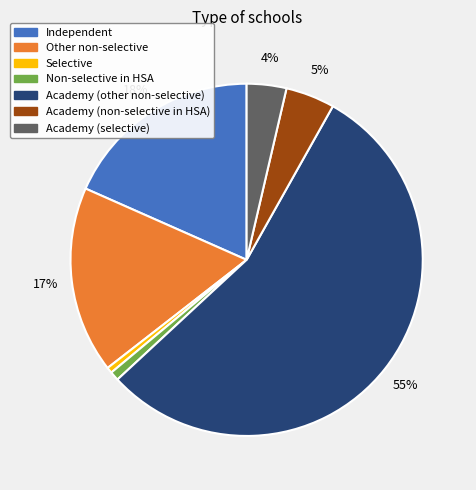

What percentage is the Independent slice, to the nearest percent?

18%